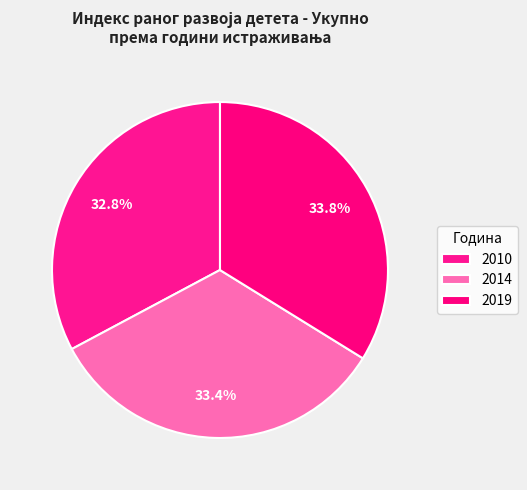

Which category has the biggest portion of the pie?

2019